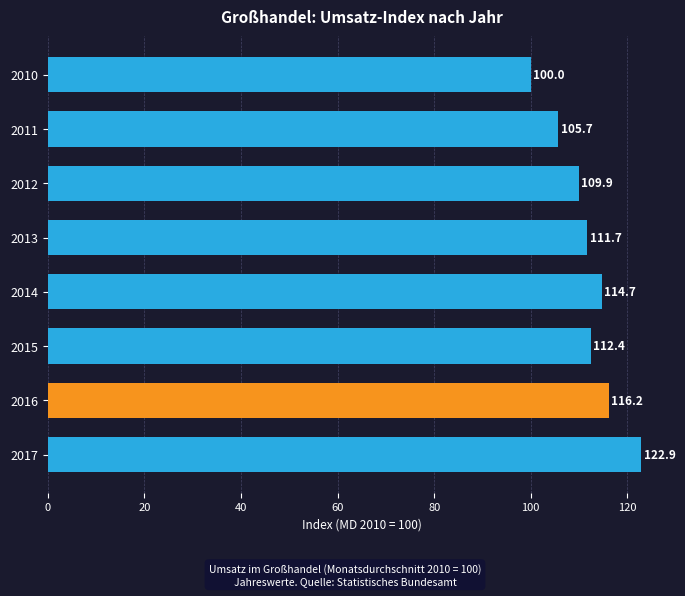

Reading top to bottom, transcribe all the data shown in this chart.

100.0	105.7	109.9	111.7	114.7	112.4	116.2	122.9